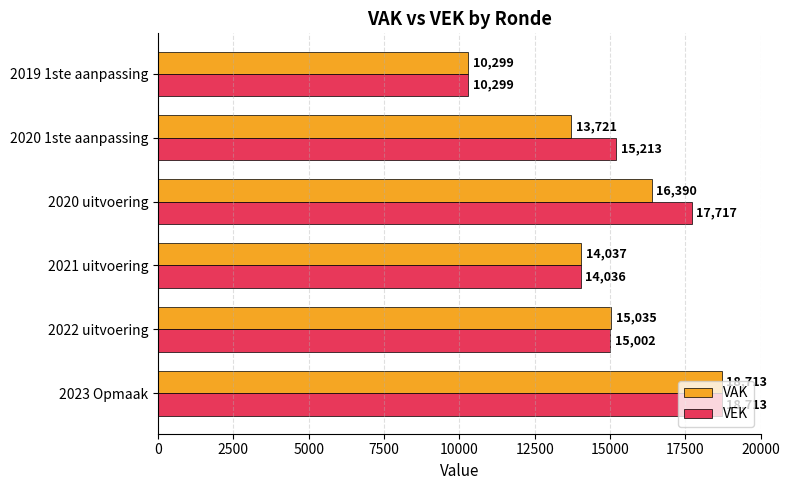

What is the difference between the maximum and minimum values in the VAK series?

8414